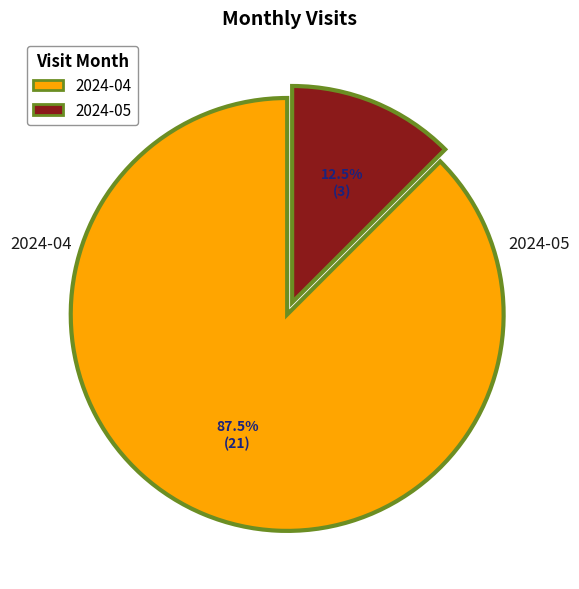

Is the sum of 2024-04 and 2024-05 greater than half?

Yes